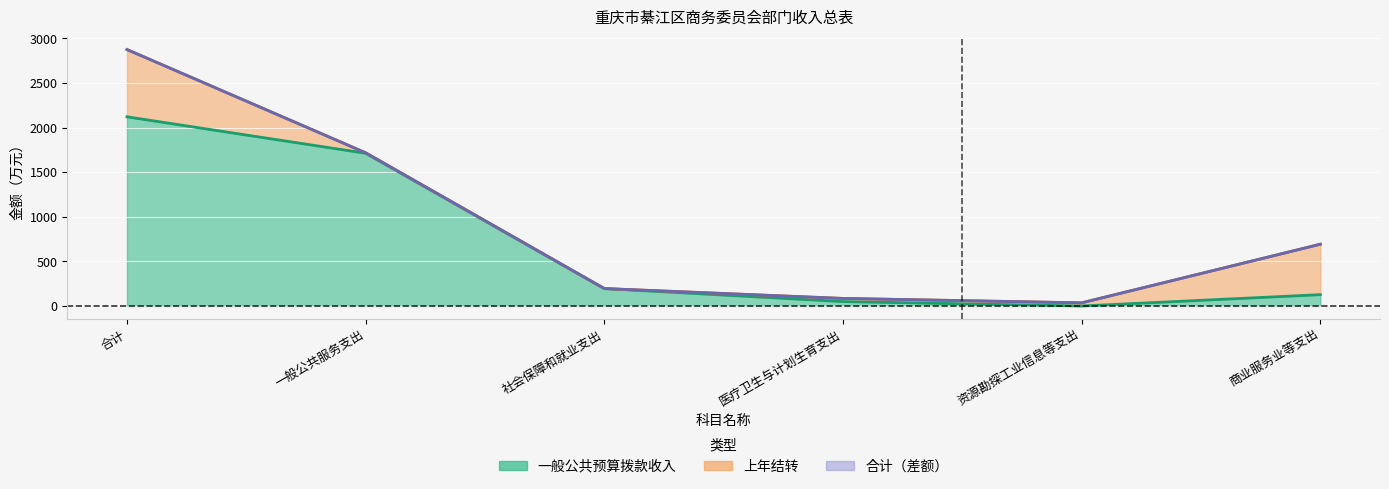

What is the label of the 4th point from the right?

社会保障和就业支出